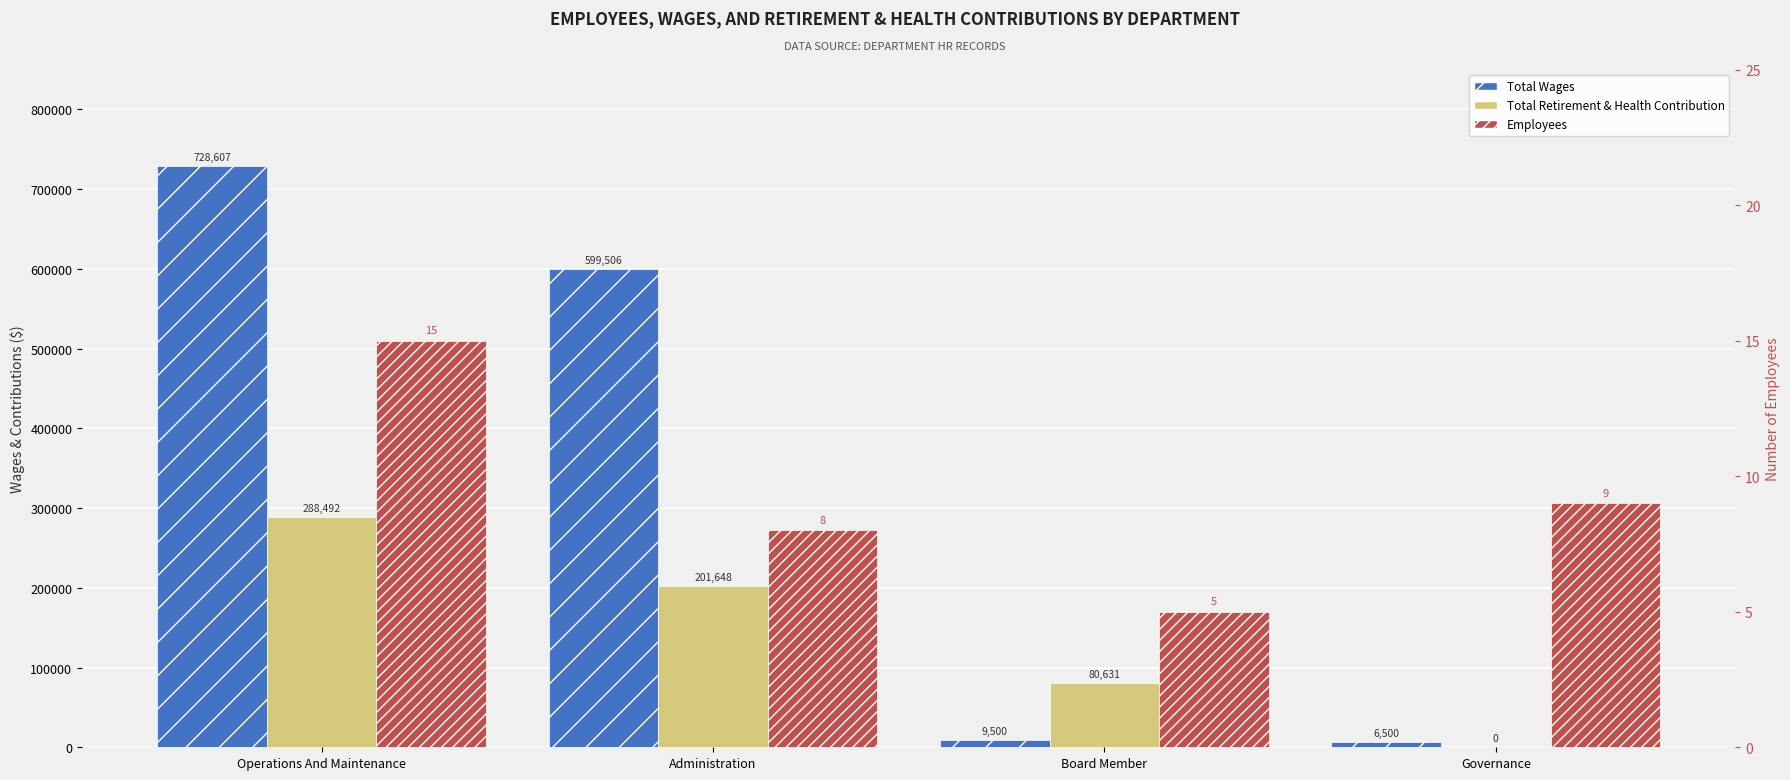

How many bars are there in each group?

3